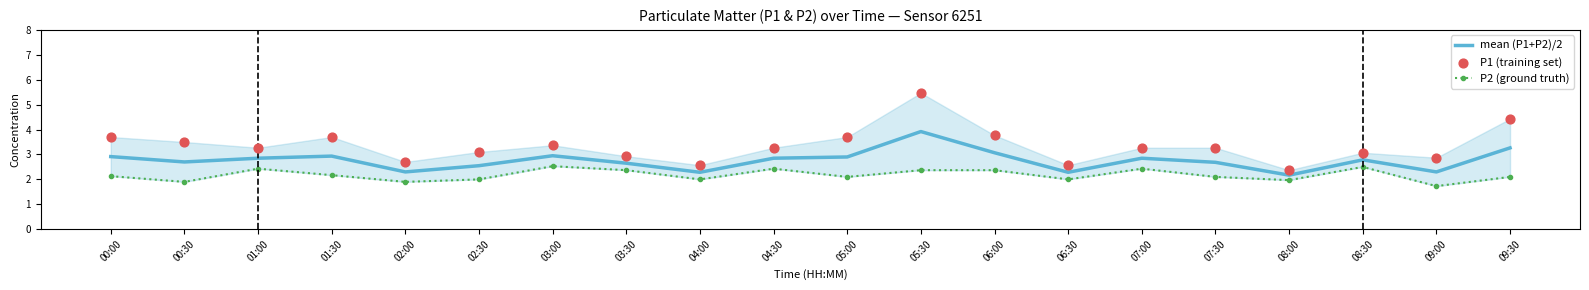

Which series contains the highest Y value?

P1 (training set)